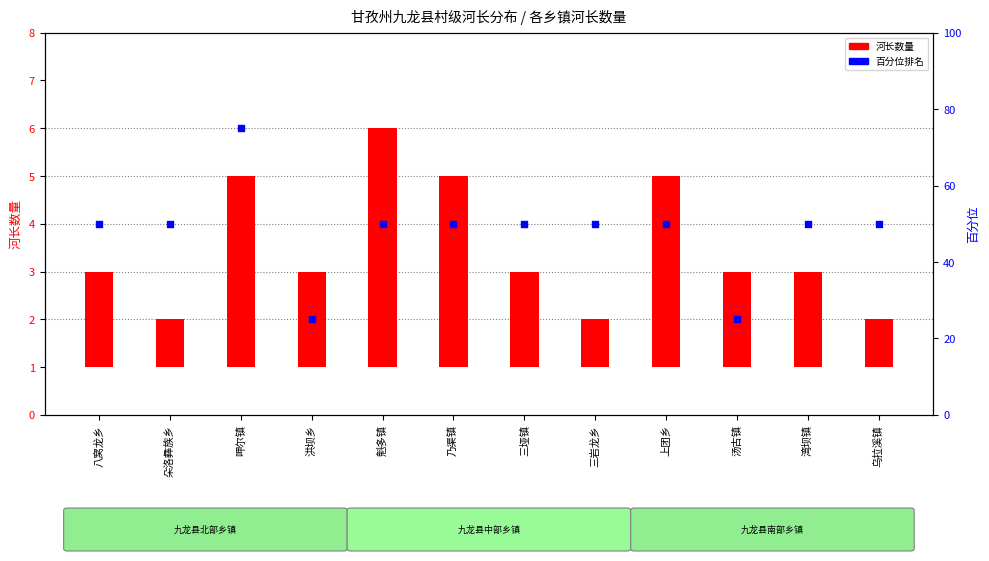

At how many categories does at least one series exceed 11?

12